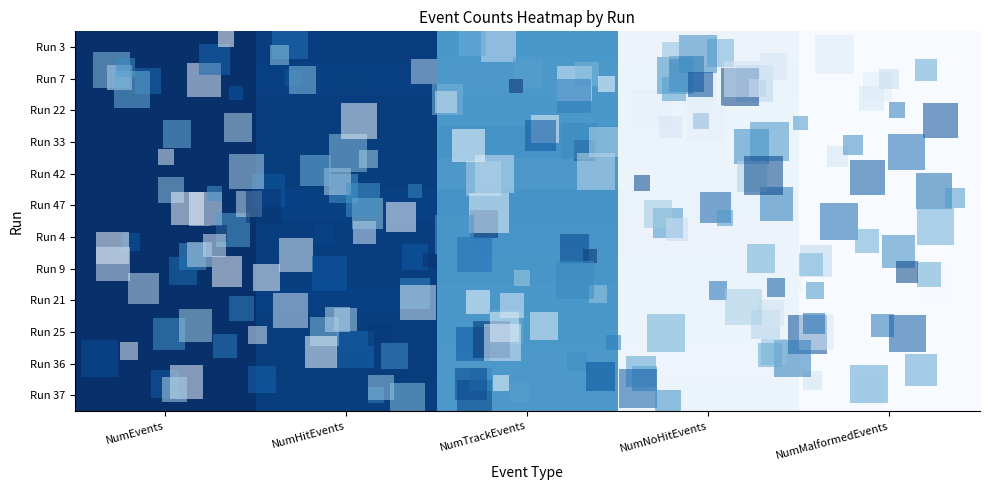

The Run 25 series shows 0.9 at NumHitEvents. True or false?

True